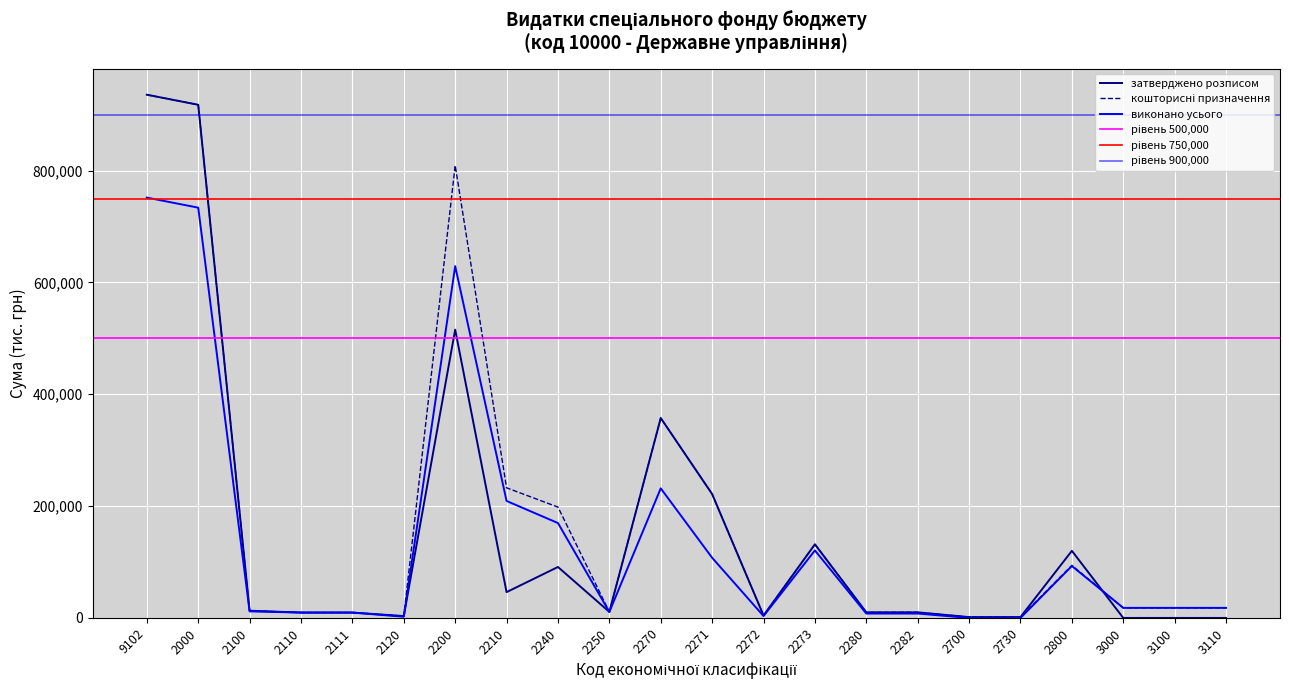

True or false: кошторисні призначення and виконано усього cross at least once.

False